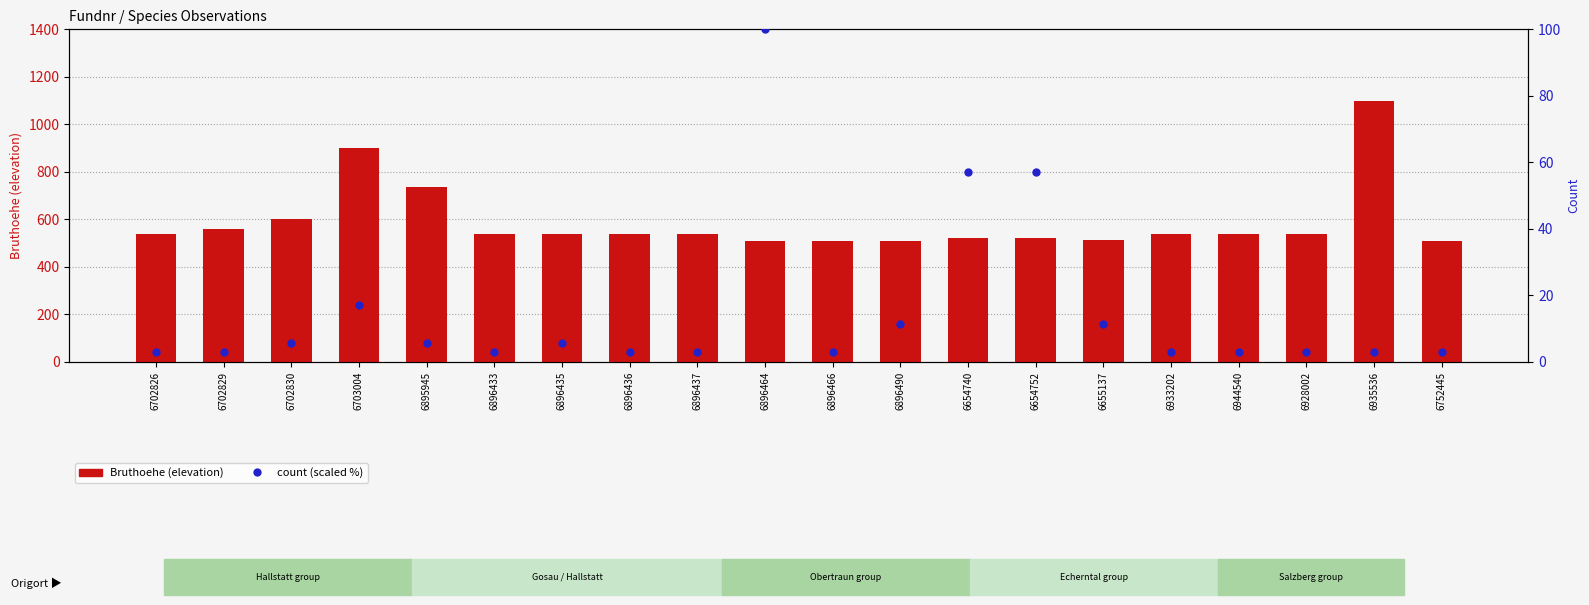

Which series reaches the maximum Y coordinate?

Bruthoehe (elevation)